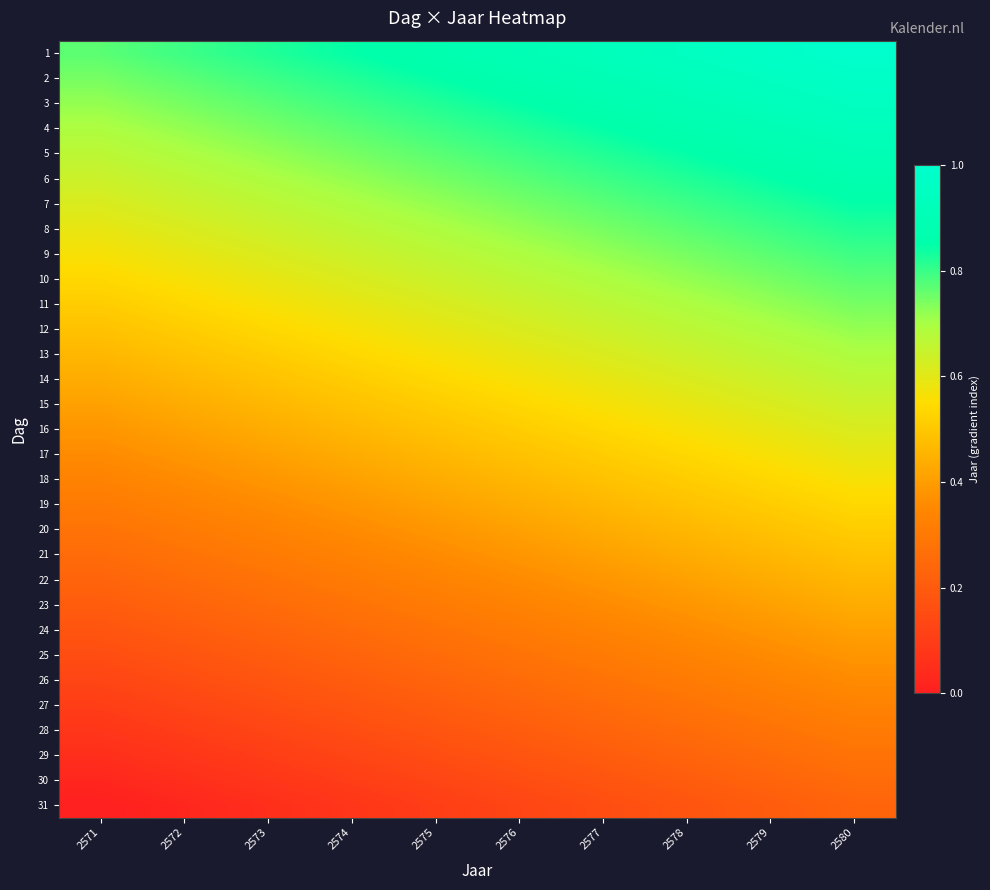

At how many categories does at least one series exceed 0?

10